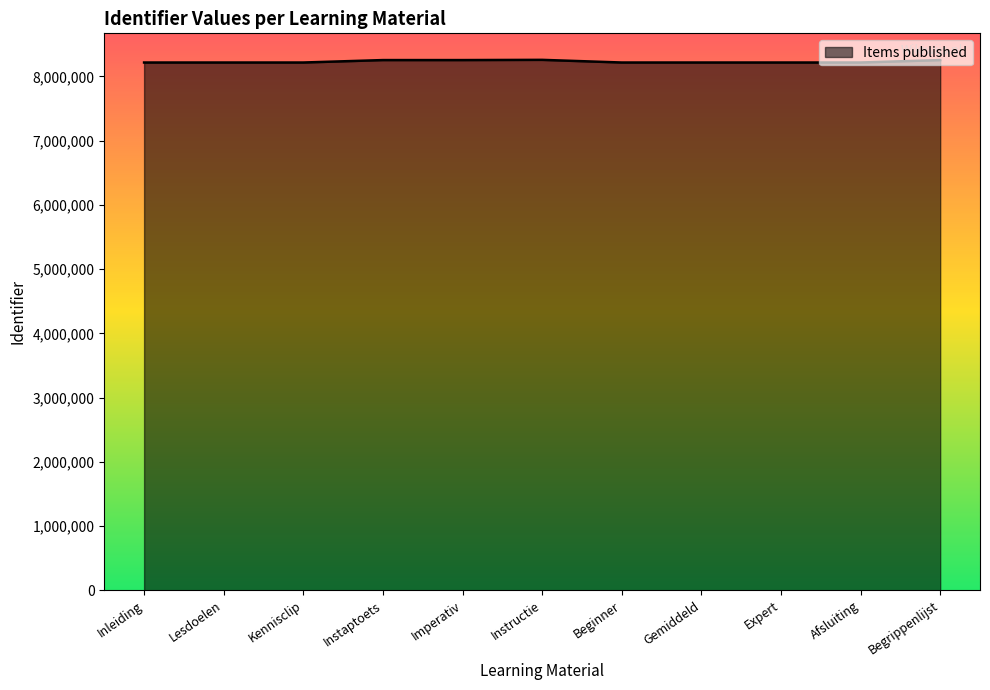

How many series are shown in this chart?

1